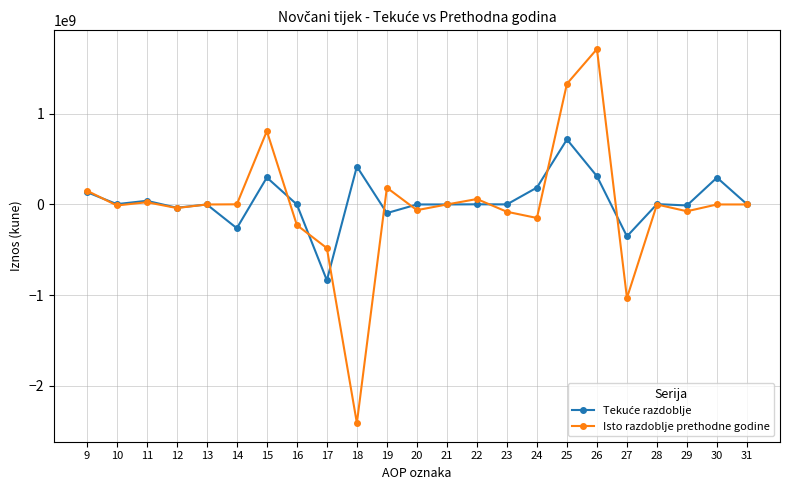

True or false: Isto razdoblje prethodne godine has more than 2 interior local peaks.

True